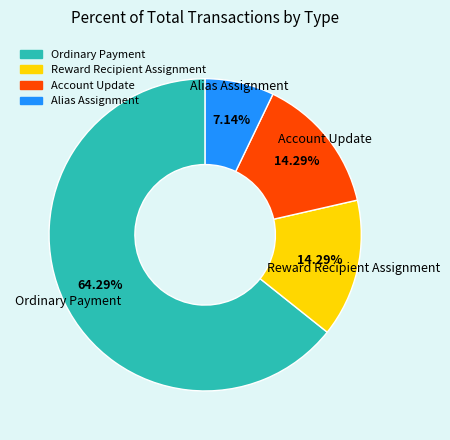

What is the ratio of the value at Reward Recipient Assignment to the value at Alias Assignment?

2.0